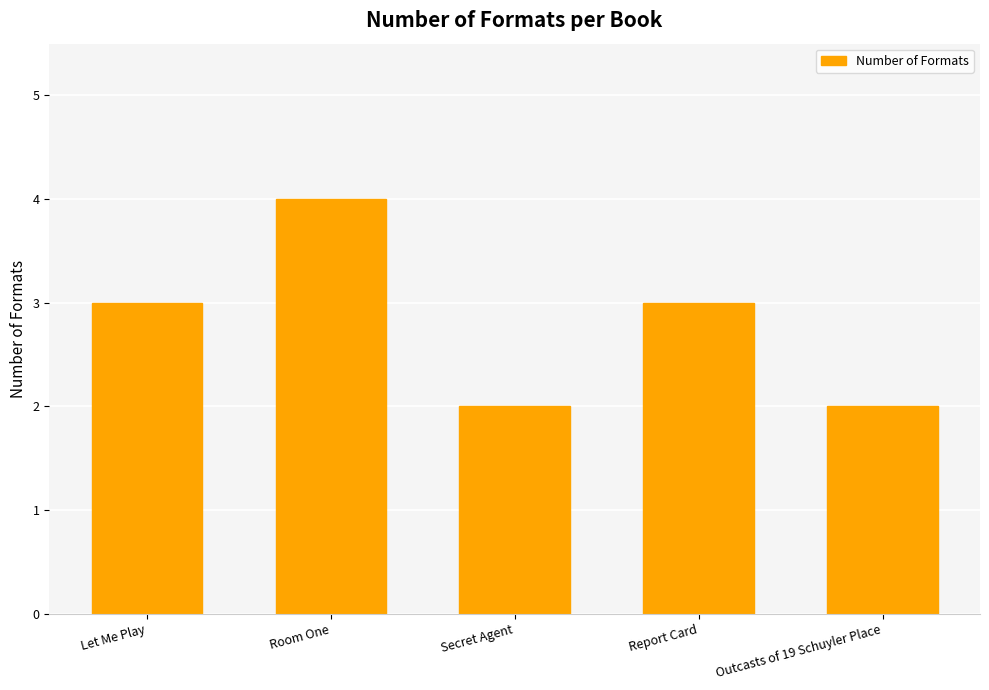

Reading right to left, list all the values displayed in this chart.

Outcasts of 19 Schuyler Place=2	Report Card=3	Secret Agent=2	Room One=4	Let Me Play=3